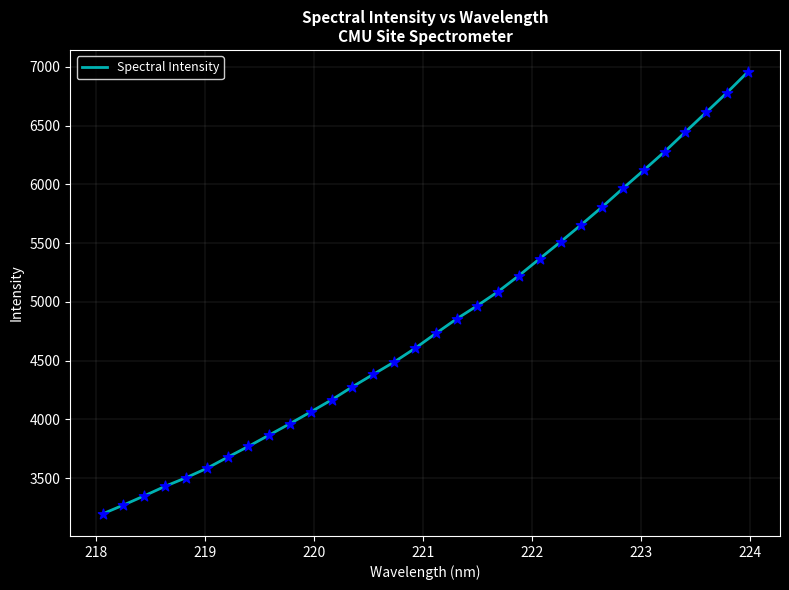

What is the minimum value shown in the chart?

3195.9